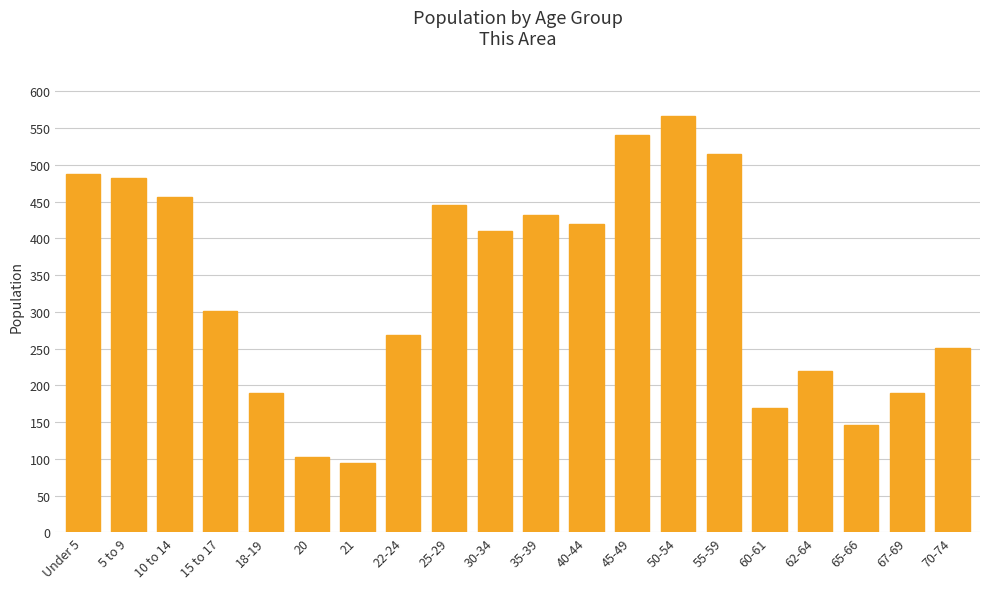

At which label does the data first exceed 410?

Under 5